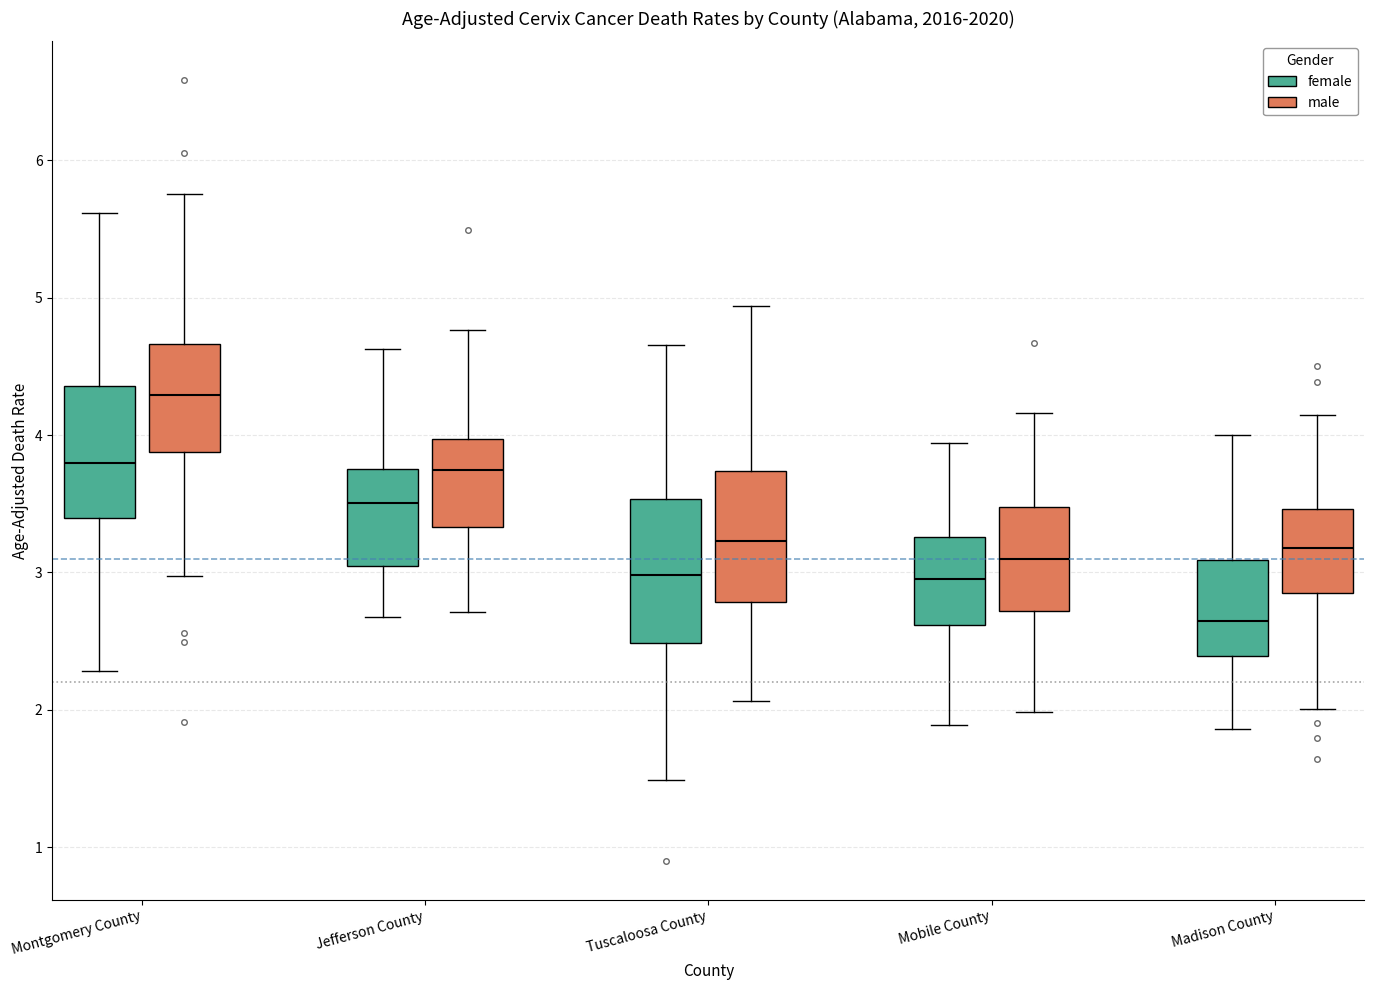

Where does the lower whisker of the box for Mobile County (male) end on the y-axis? The values are not printed on the chart, so give them approximately, as read against the axis.

2.0